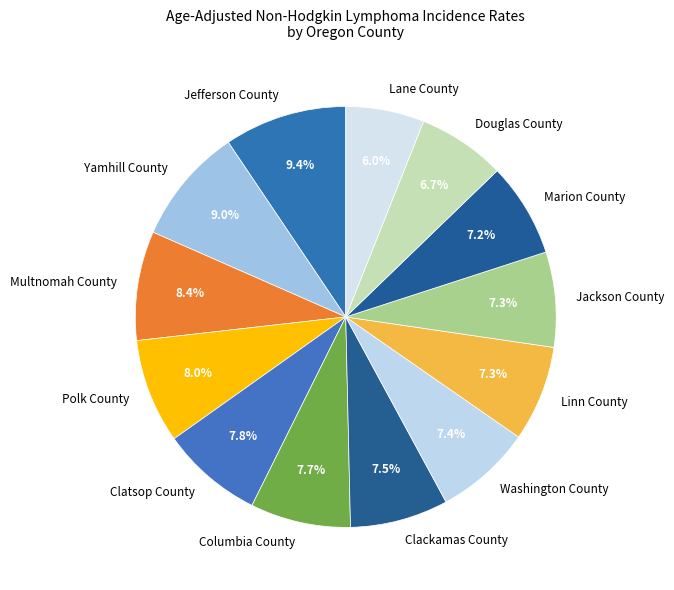

To the nearest percent, what is the combined percentage of Jackson County and Washington County?

15%